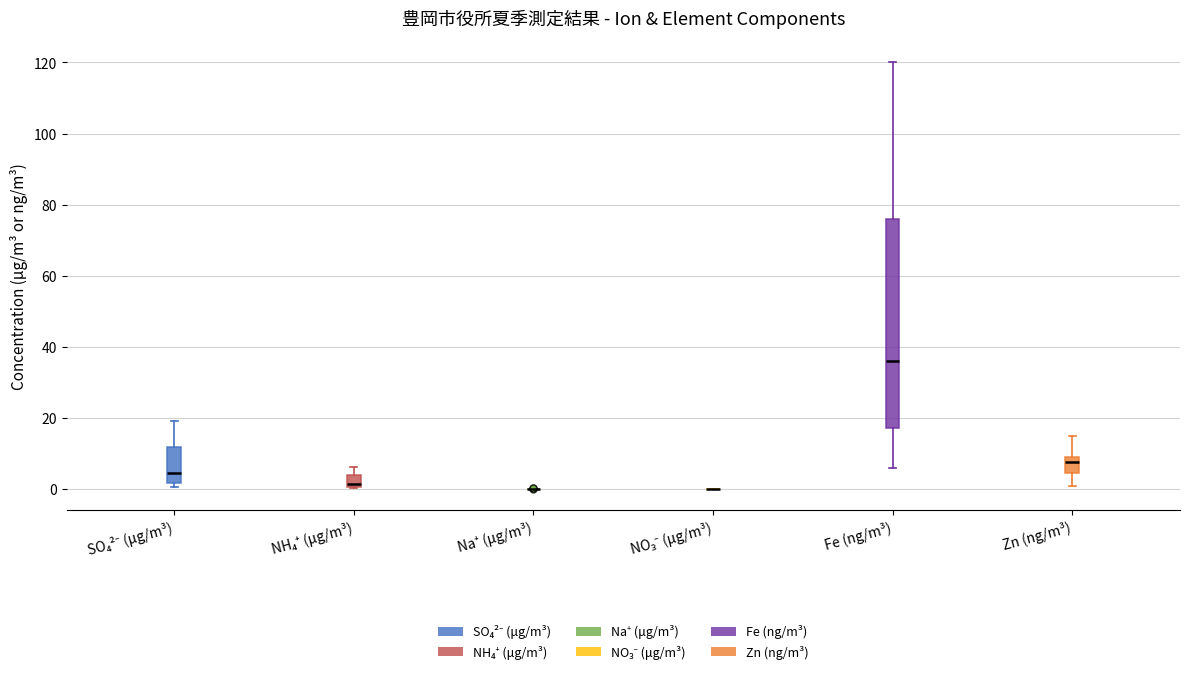

Where is the lower edge of the box for NH₄⁺ (μg/m³) on the y-axis? The values are not printed on the chart, so give them approximately, as read against the axis.

0